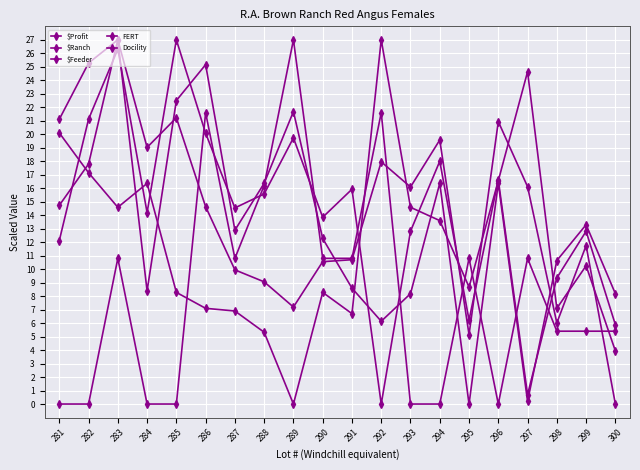

Does the chart have visible grid lines?

Yes